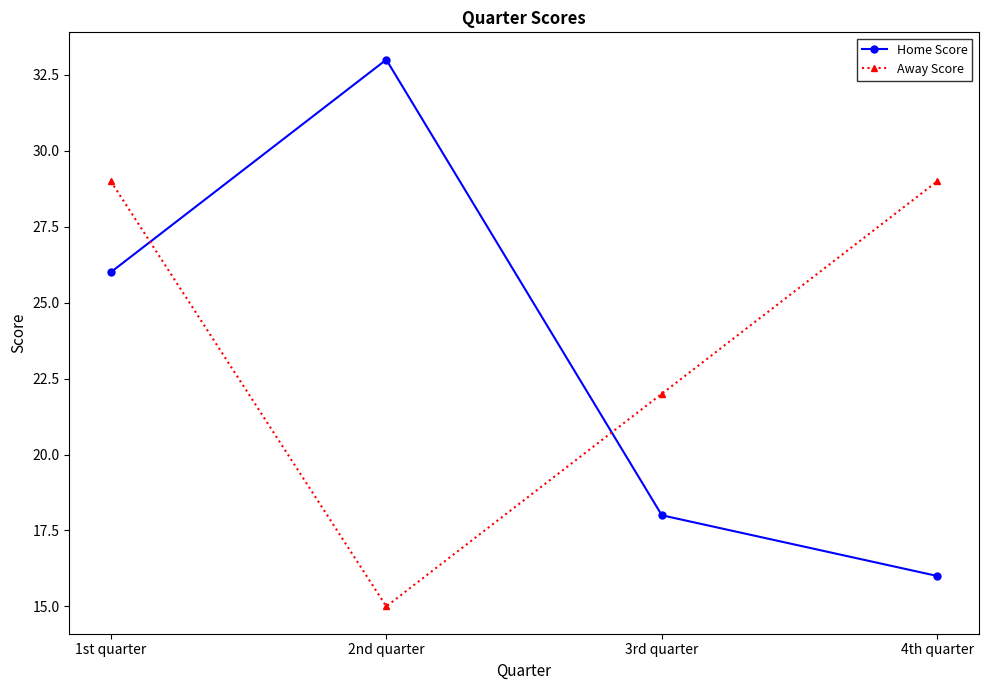

True or false: Home Score has more than 1 points higher than both neighbors.

False